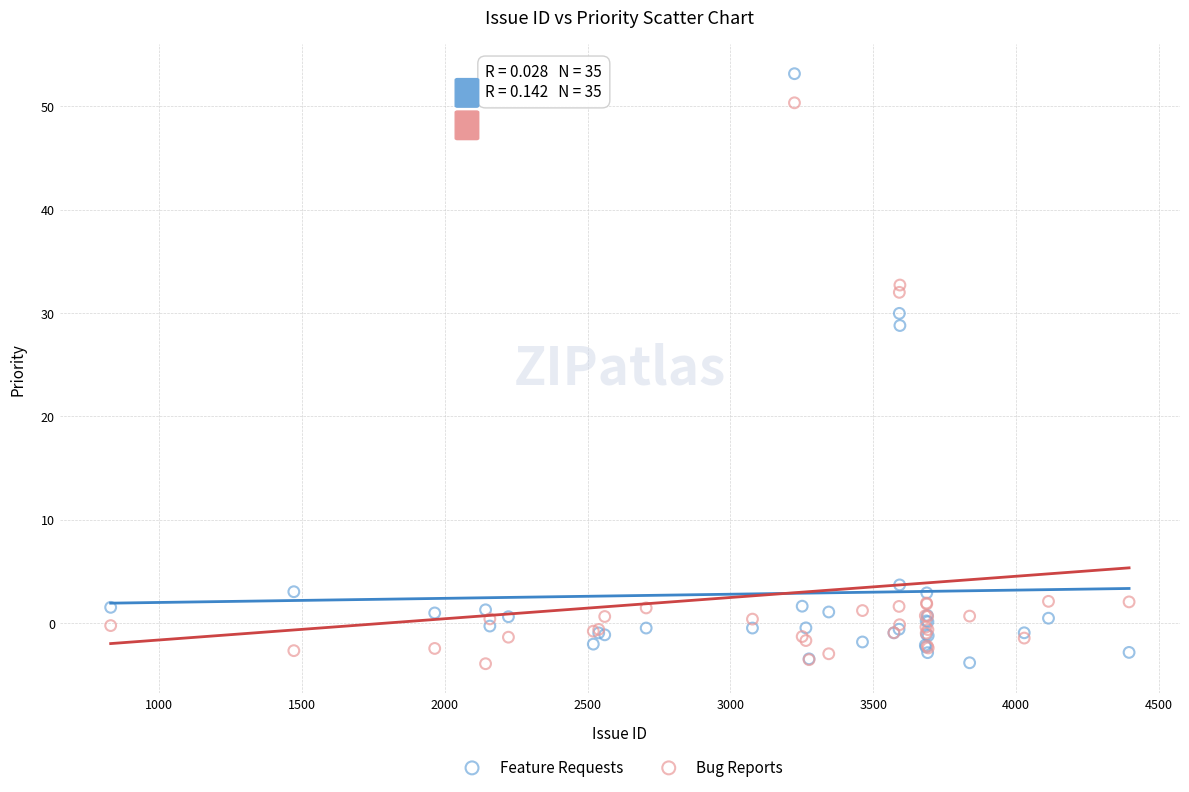

What are all the series names shown in the legend?

Feature Requests, Bug Reports